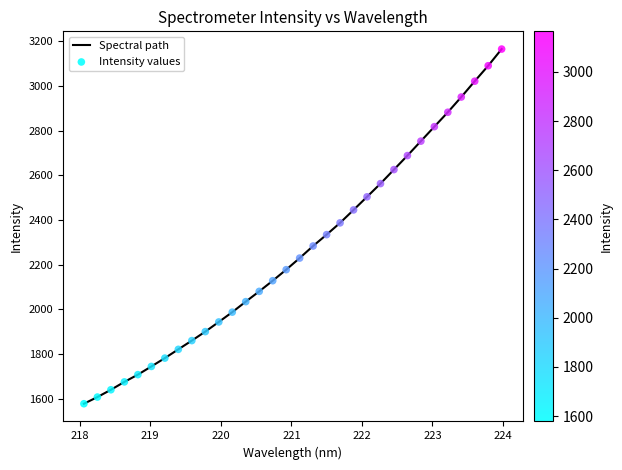

What is the greatest value displayed?

3164.8